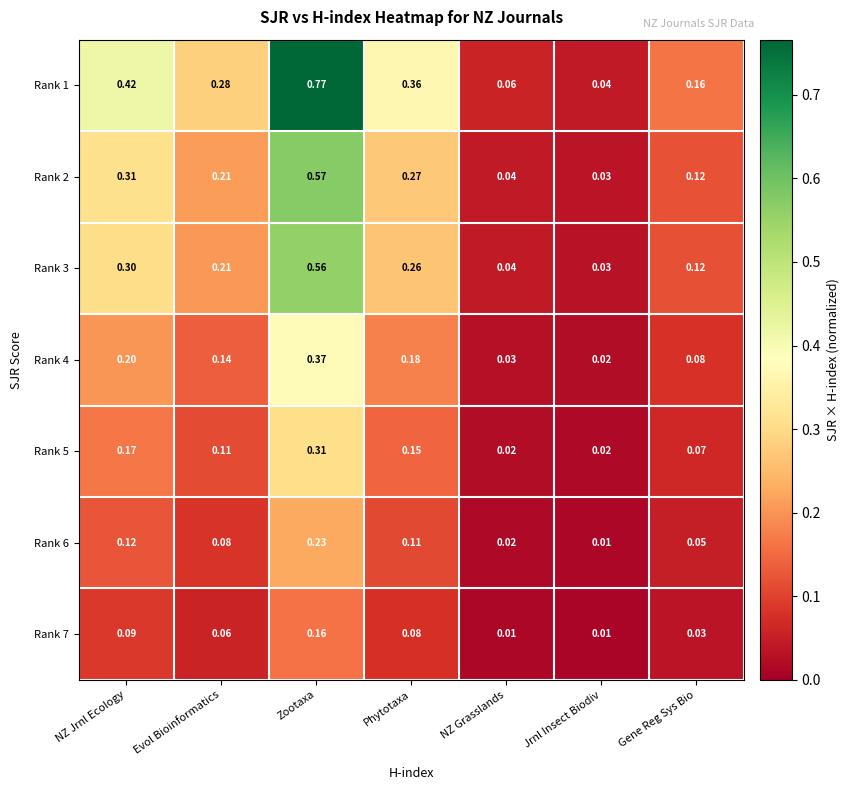

At which category does the chart reach its peak across all series?

Zootaxa